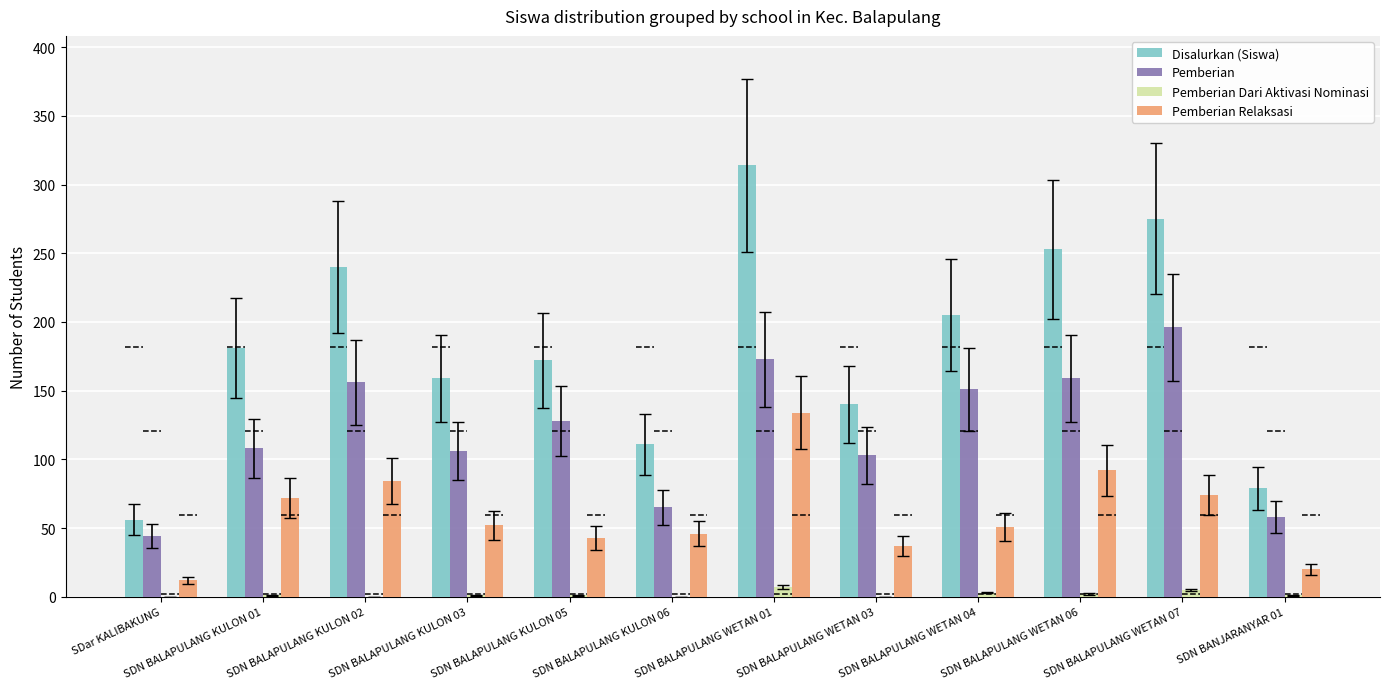

Does the chart contain stacked bars?

No